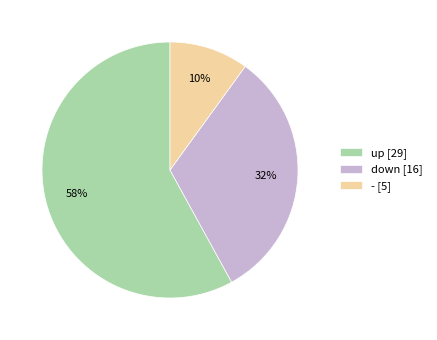

To the nearest percent, what is the difference between the down and up slice percentages?

26%